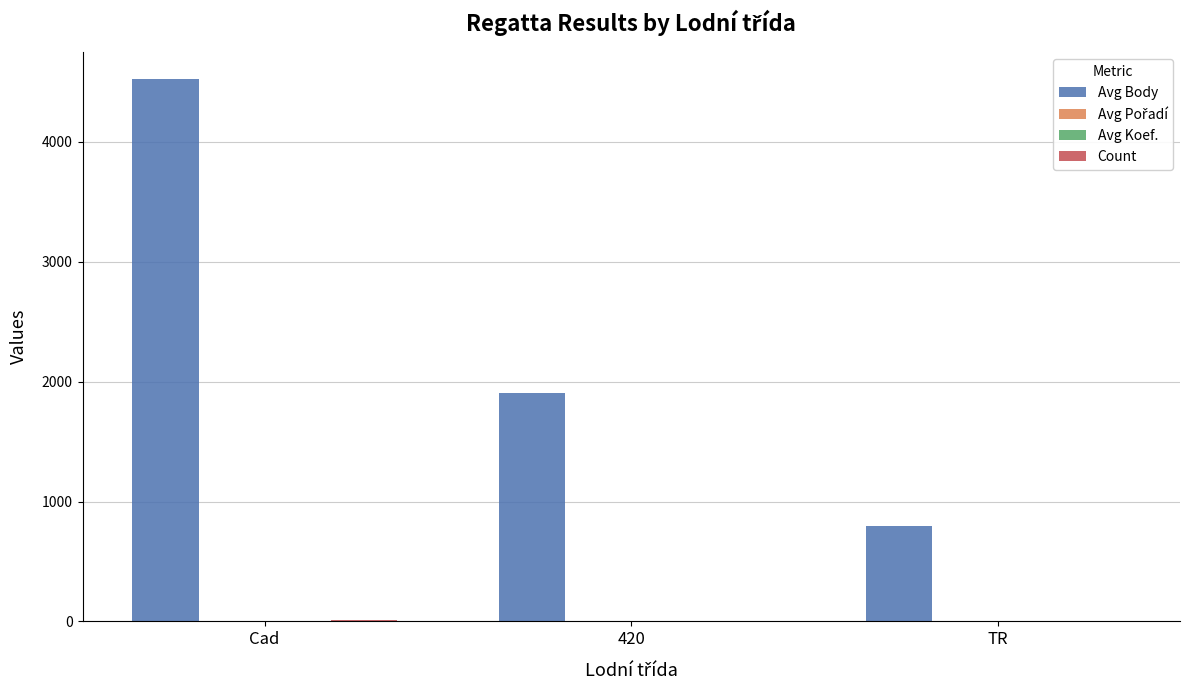

How many series are shown in this chart?

4